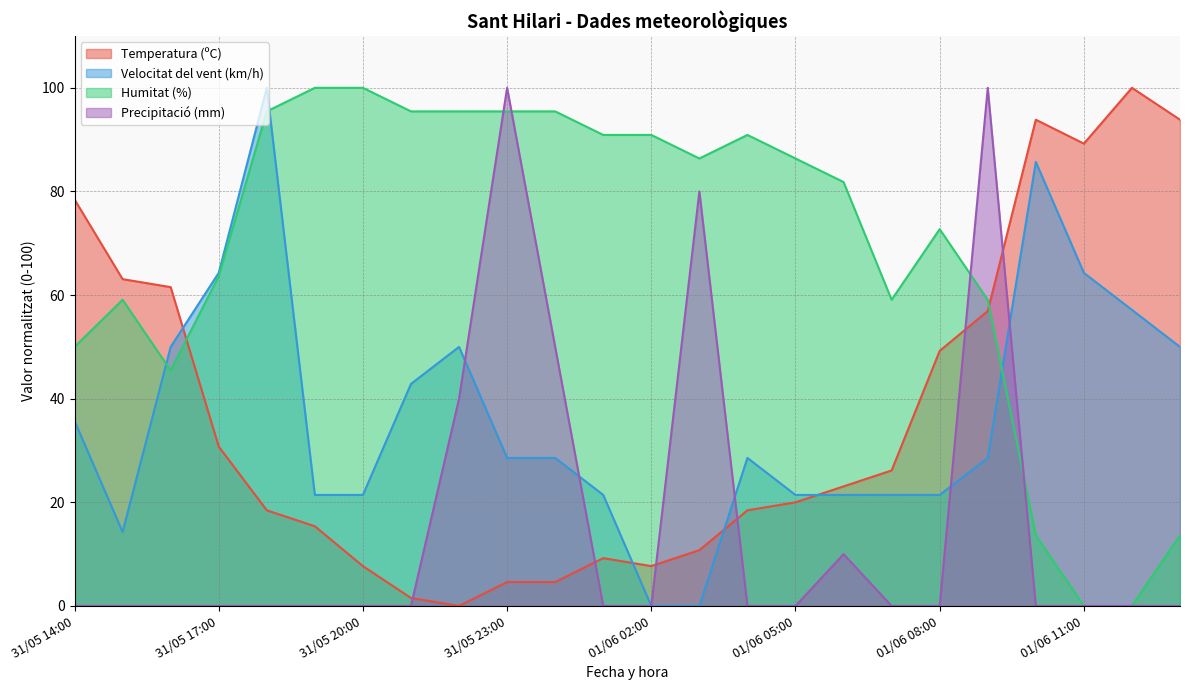

Reading left to right, list all the values displayed in this chart.

Temperatura (ºC): 31/05 14:00=78.5	31/05 15:00=63.1	31/05 16:00=61.5	31/05 17:00=30.8	31/05 18:00=18.5	31/05 19:00=15.4	31/05 20:00=7.7	31/05 21:00=1.5	31/05 22:00=0.0	31/05 23:00=4.6	01/06 00:00=4.6	01/06 01:00=9.2	01/06 02:00=7.7	01/06 03:00=10.8	01/06 04:00=18.5	01/06 05:00=20.0	01/06 06:00=23.1	01/06 07:00=26.2	01/06 08:00=49.2	01/06 09:00=56.9	01/06 10:00=93.8	01/06 11:00=89.2	01/06 12:00=100.0	01/06 13:00=93.8
Velocitat del vent (km/h): 31/05 14:00=35.7	31/05 15:00=14.3	31/05 16:00=50.0	31/05 17:00=64.3	31/05 18:00=100.0	31/05 19:00=21.4	31/05 20:00=21.4	31/05 21:00=42.9	31/05 22:00=50.0	31/05 23:00=28.6	01/06 00:00=28.6	01/06 01:00=21.4	01/06 02:00=0.0	01/06 03:00=0.0	01/06 04:00=28.6	01/06 05:00=21.4	01/06 06:00=21.4	01/06 07:00=21.4	01/06 08:00=21.4	01/06 09:00=28.6	01/06 10:00=85.7	01/06 11:00=64.3	01/06 12:00=57.1	01/06 13:00=50.0
Humitat (%): 31/05 14:00=50.0	31/05 15:00=59.1	31/05 16:00=45.5	31/05 17:00=63.6	31/05 18:00=95.5	31/05 19:00=100.0	31/05 20:00=100.0	31/05 21:00=95.5	31/05 22:00=95.5	31/05 23:00=95.5	01/06 00:00=95.5	01/06 01:00=90.9	01/06 02:00=90.9	01/06 03:00=86.4	01/06 04:00=90.9	01/06 05:00=86.4	01/06 06:00=81.8	01/06 07:00=59.1	01/06 08:00=72.7	01/06 09:00=59.1	01/06 10:00=13.6	01/06 11:00=0.0	01/06 12:00=0.0	01/06 13:00=13.6
Precipitació (mm): 31/05 14:00=0.0	31/05 15:00=0.0	31/05 16:00=0.0	31/05 17:00=0.0	31/05 18:00=0.0	31/05 19:00=0.0	31/05 20:00=0.0	31/05 21:00=0.0	31/05 22:00=40.0	31/05 23:00=100.0	01/06 00:00=50.0	01/06 01:00=0.0	01/06 02:00=0.0	01/06 03:00=80.0	01/06 04:00=0.0	01/06 05:00=0.0	01/06 06:00=10.0	01/06 07:00=0.0	01/06 08:00=0.0	01/06 09:00=100.0	01/06 10:00=0.0	01/06 11:00=0.0	01/06 12:00=0.0	01/06 13:00=0.0